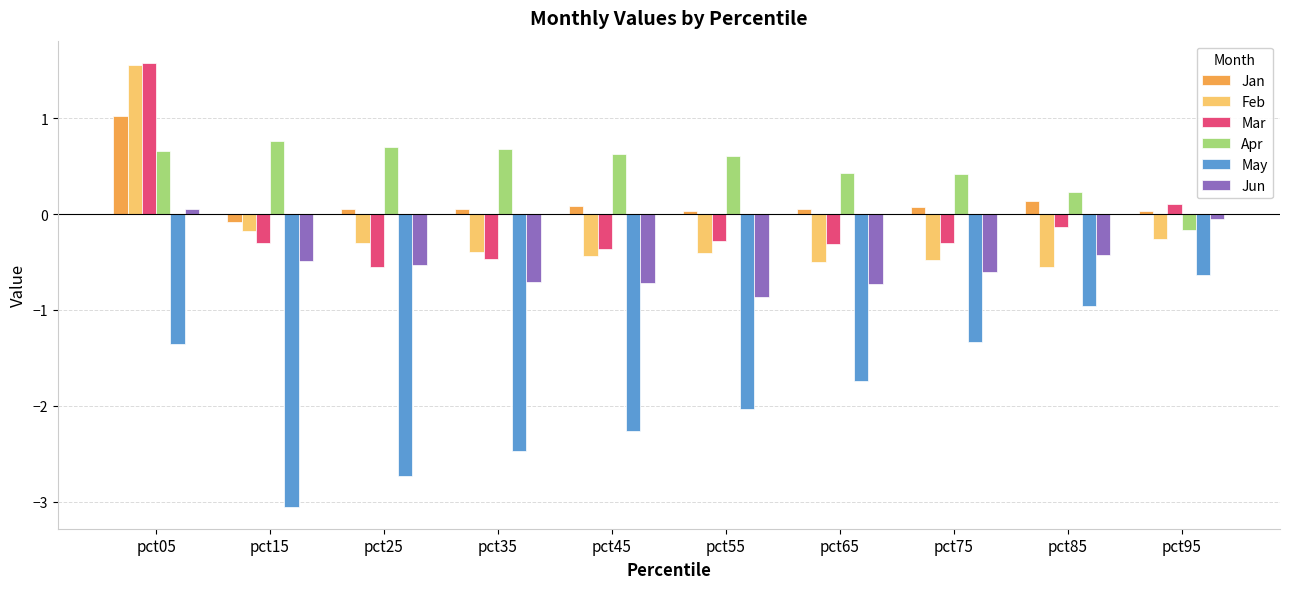

Which series has the widest spread of values?

May